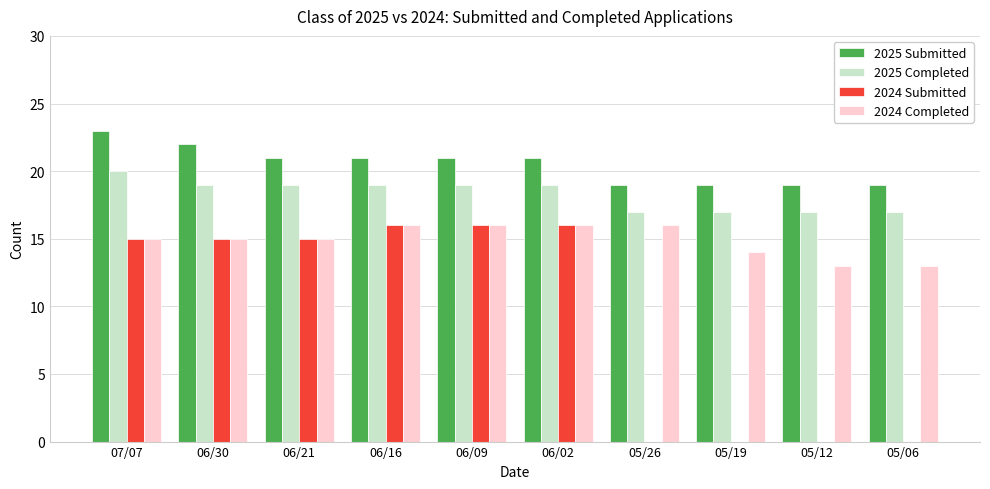

Count the 2025 Submitted values in the range 19 to 21.

8